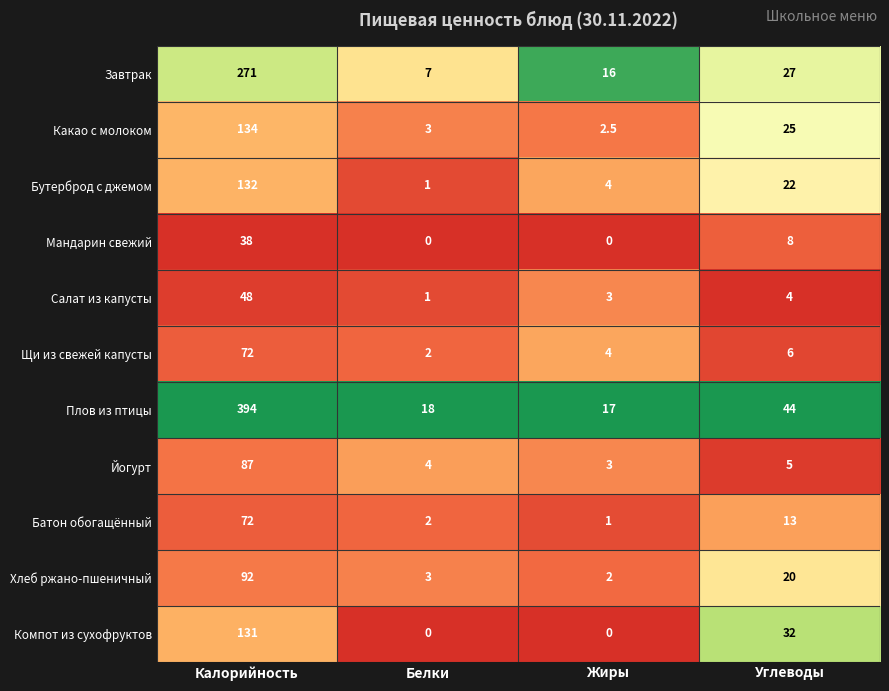

What is the highest value of the Какао с молоком series?

134.0